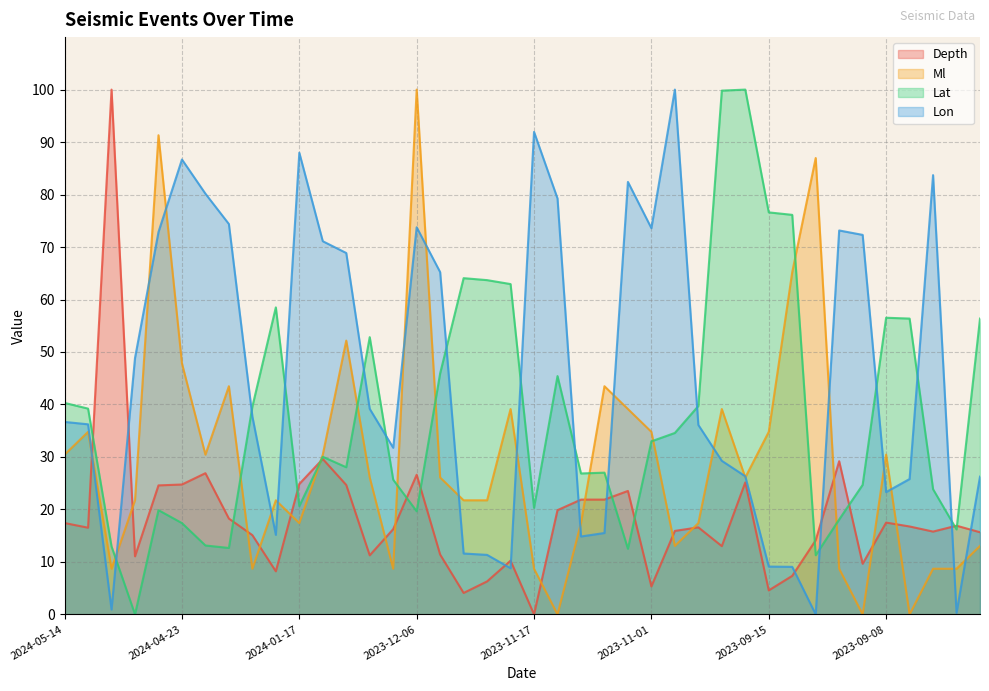

What is the label of the 40th point from the right?

2024-05-14